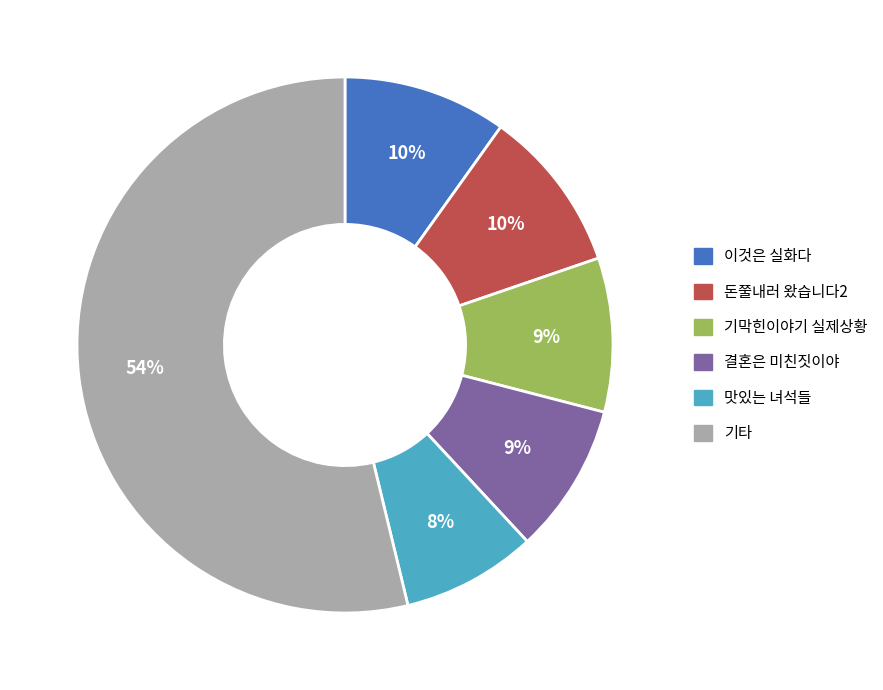

To the nearest percent, what is the difference between the largest and smallest slice percentages?

46%